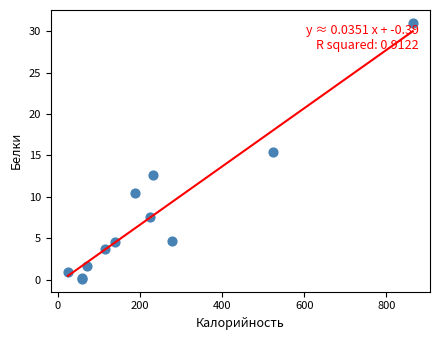

What Y value in the scatter plot is closest to 15?

15.4